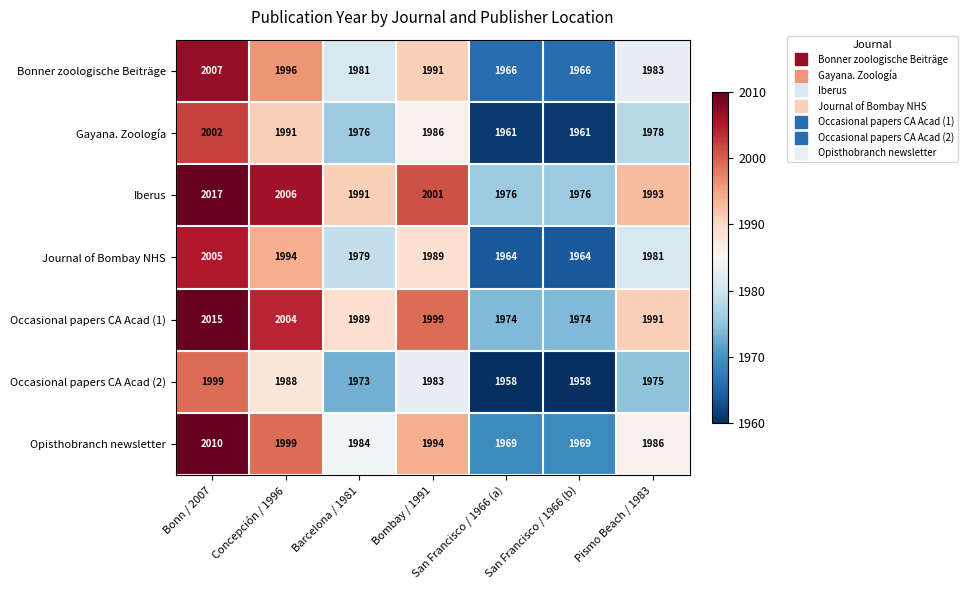

What is the spread (max minus min) of values at San Francisco / 1966 (a)?

18